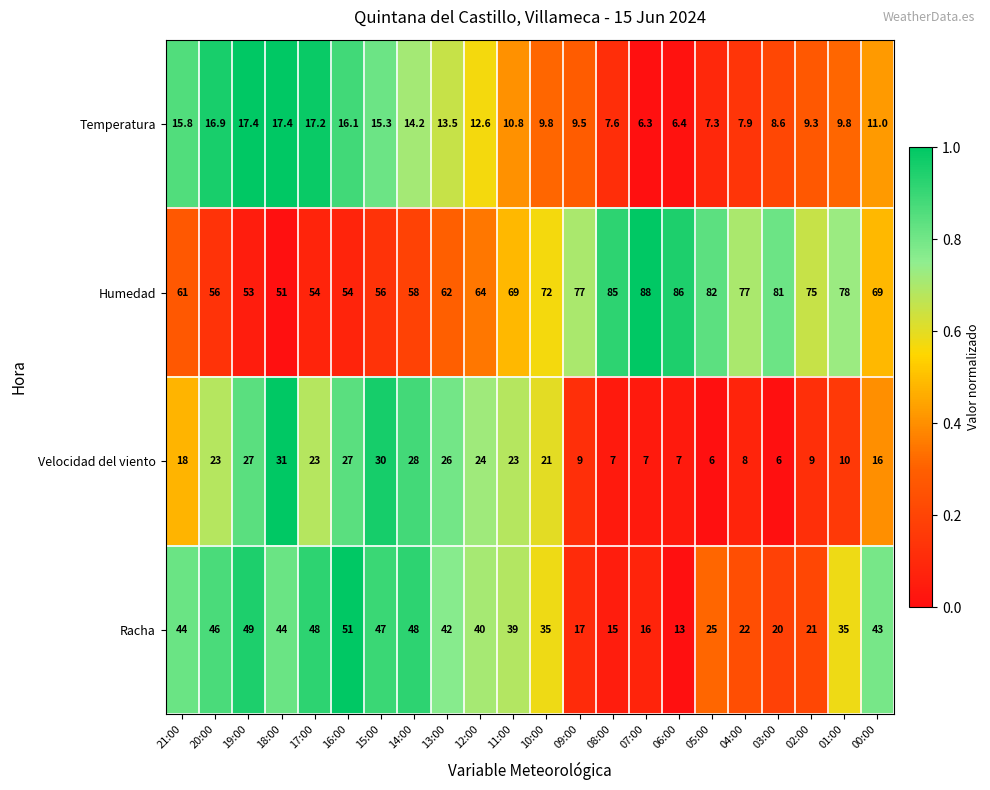

At 18:00, list the series in order from smallest to largest.

Temperatura, Velocidad del viento, Racha, Humedad